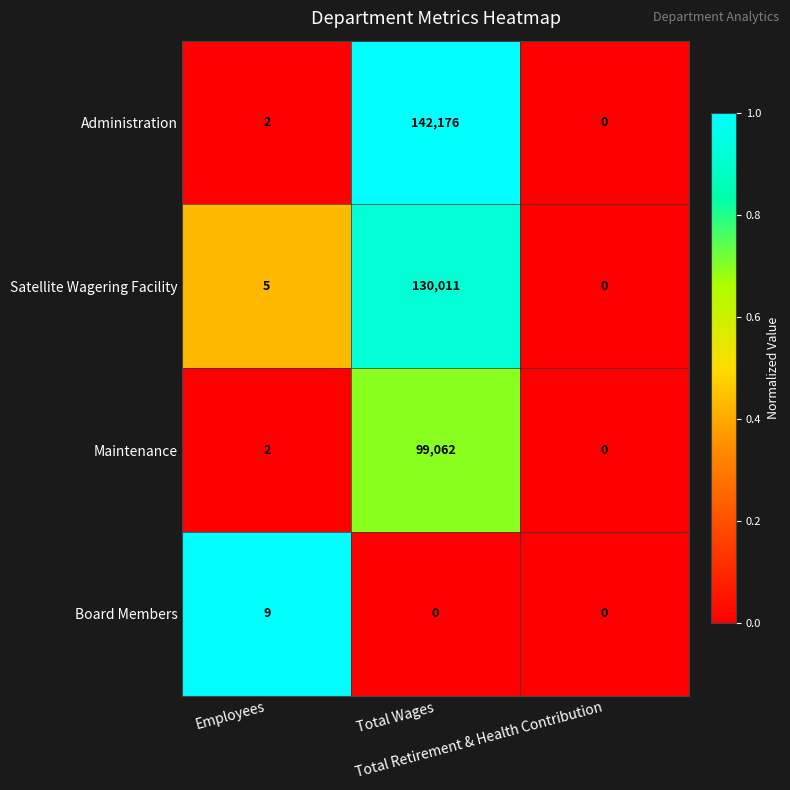

Count the number of categories in the chart.

3